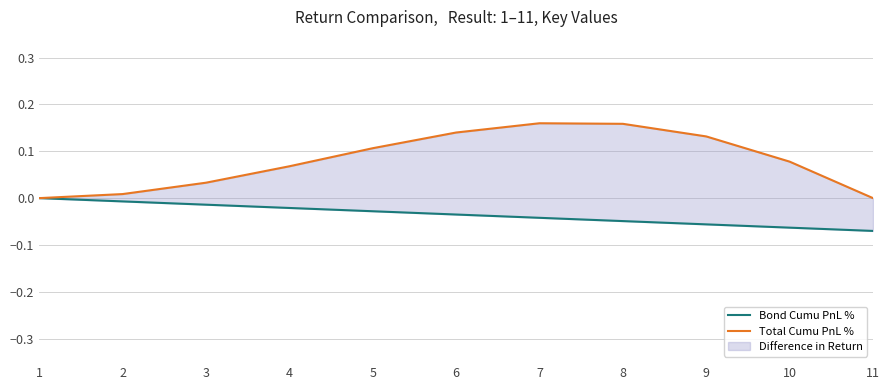

Reading left to right, what are all the values shown in this chart?

Bond Cumu PnL %: 0.0	-0.0	-0.0	-0.0	-0.0	-0.0	-0.0	-0.0	-0.1	-0.1	-0.1
Total Cumu PnL %: 0.0	0.0	0.0	0.1	0.1	0.1	0.2	0.2	0.1	0.1	0.0